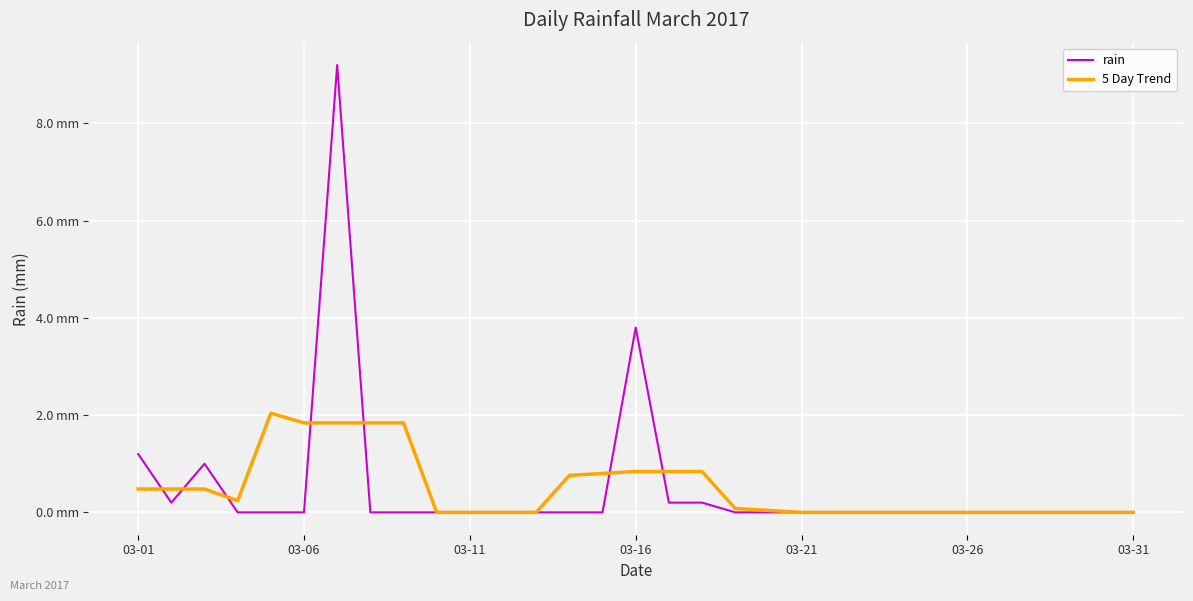

List the series in order of their peak value, lowest first.

5 Day Trend, rain